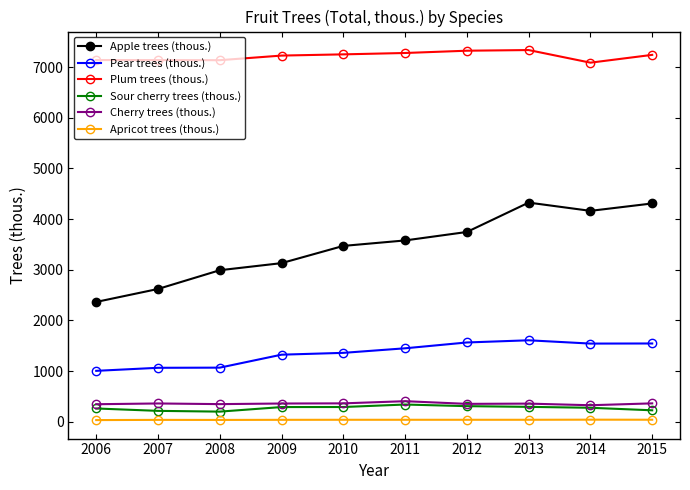

What is the spread (max minus min) of values at 2006?

7107